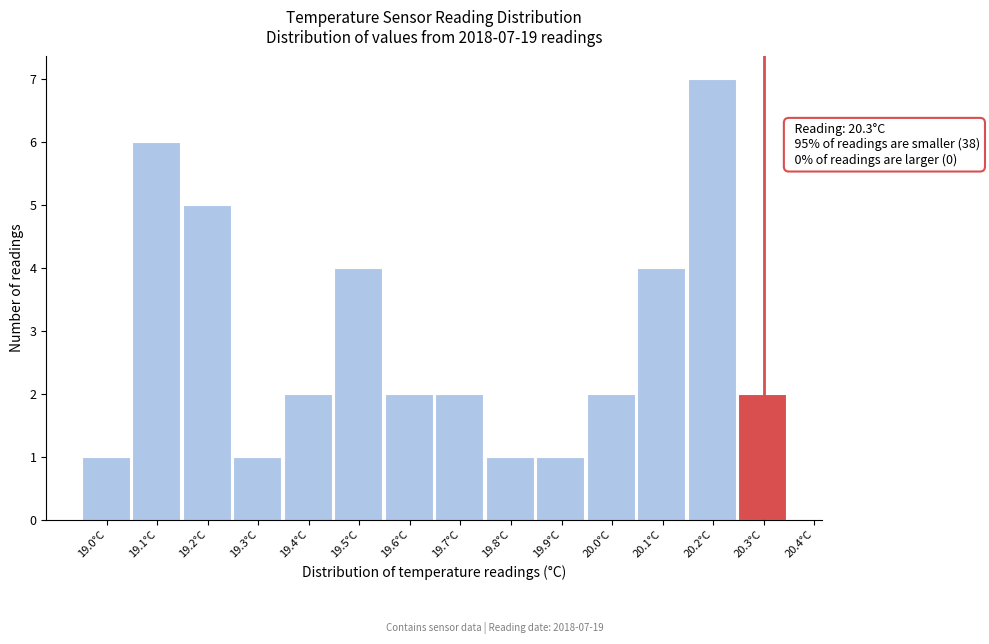

Over which range of the x-axis is the bar tallest?

20.15 to 20.25